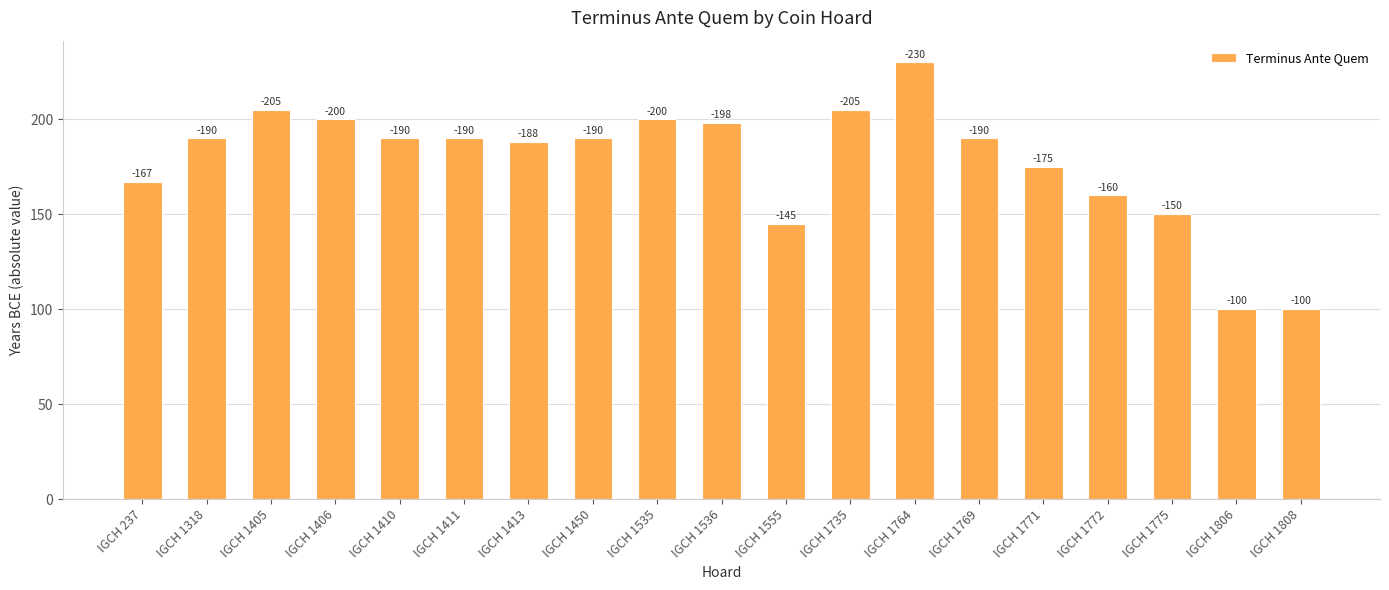

What is the approximate value at IGCH 1405?

205